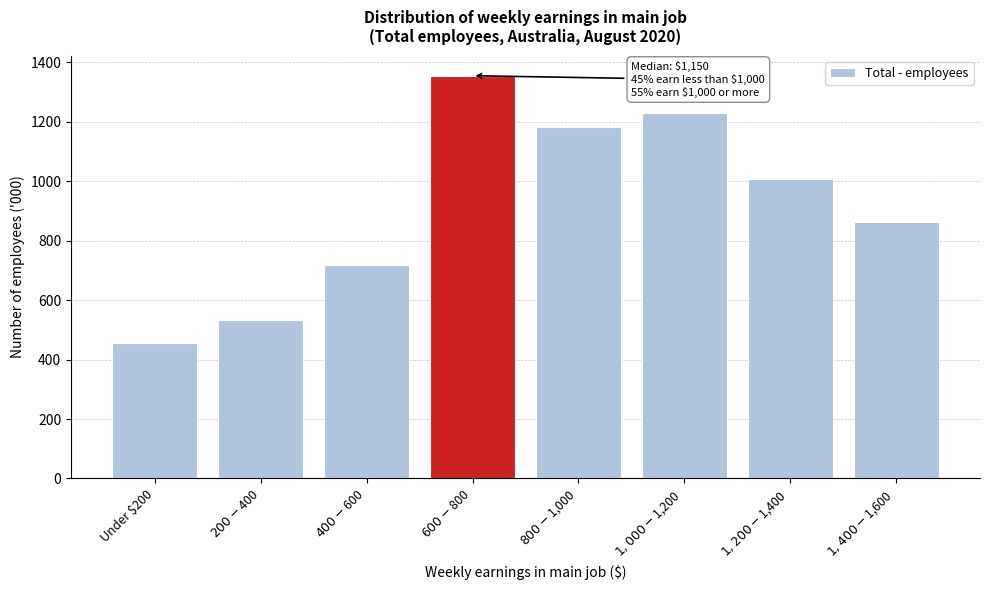

Reading right to left, transcribe all the data shown in this chart.

862.6	1006.4	1228.5	1181.8	1354.8	717.7	534.3	454.6